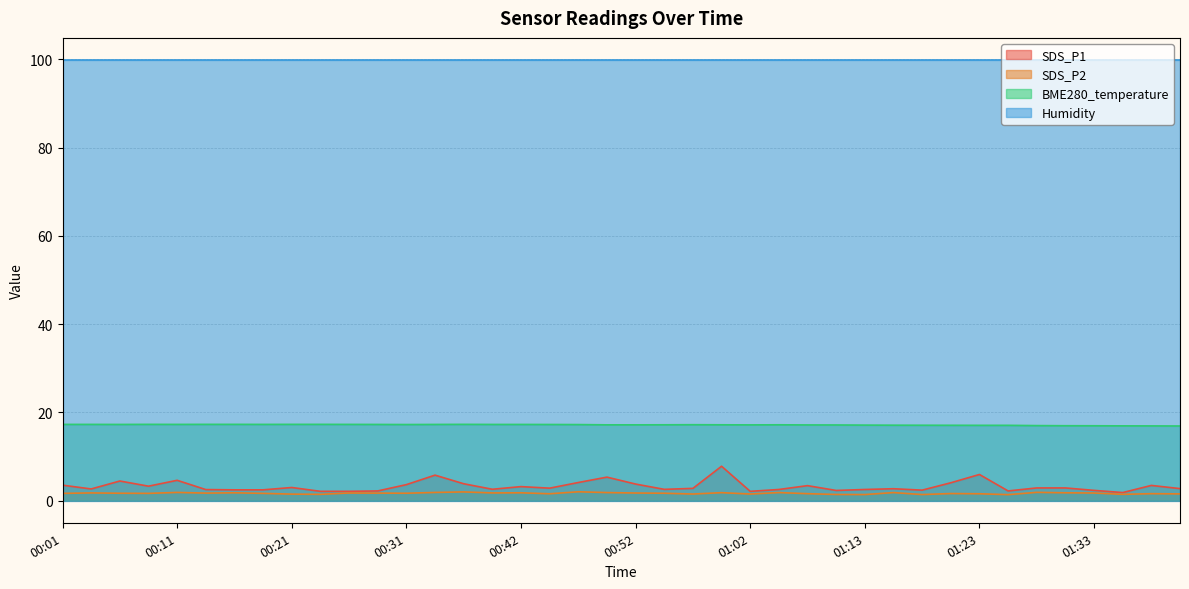

Rank the series at 00:21 from lowest to highest value.

SDS_P2, SDS_P1, BME280_temperature, Humidity